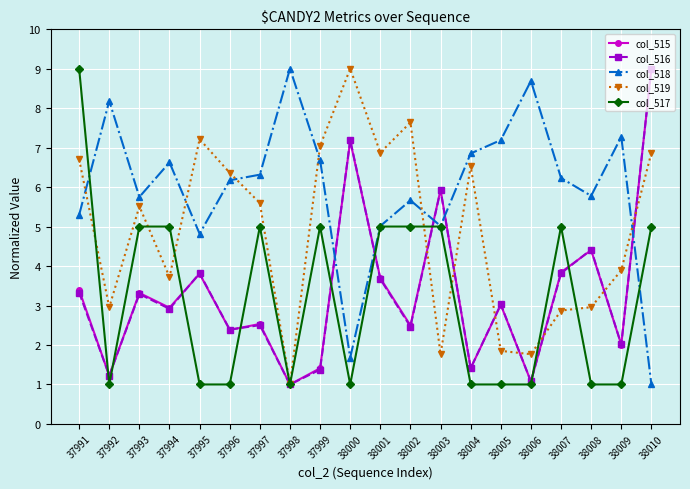

What is the difference between the highest and lowest values at 38009?

6.3